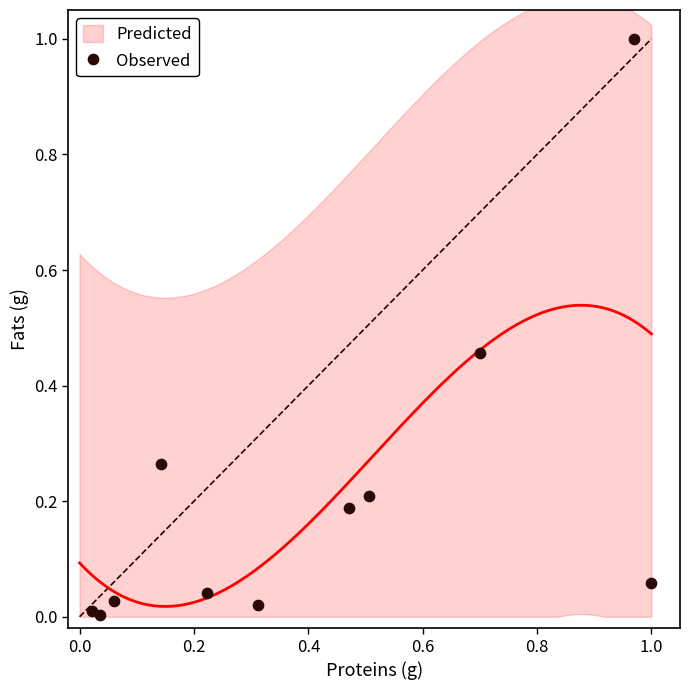

What is the range of Y values (max minus min)?

1.0